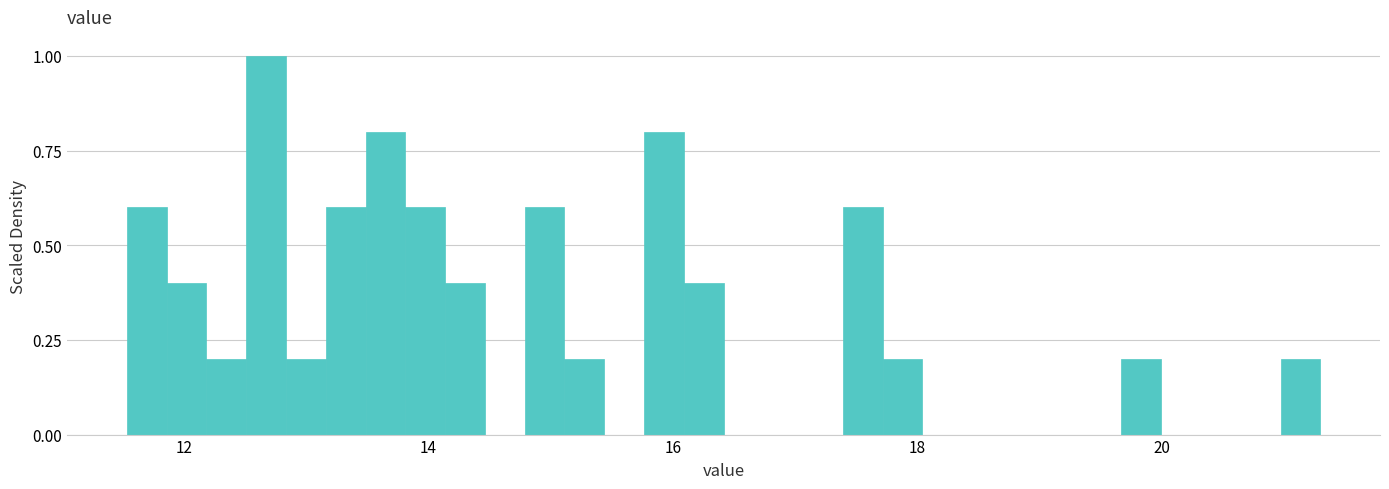

Around what value on the x-axis is the tallest bar? Give the approximate position of its centre, as read against the axis.

12.6